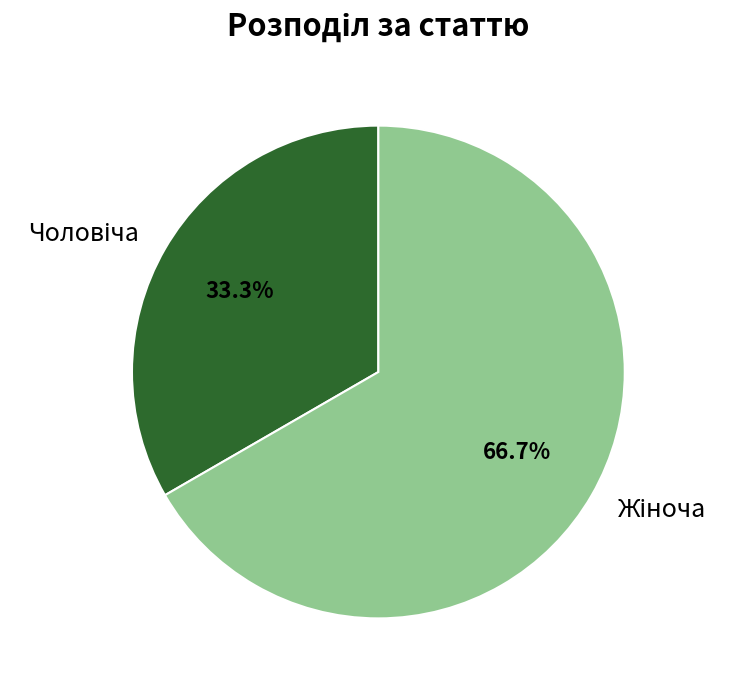

Does any single category account for the majority?

Yes